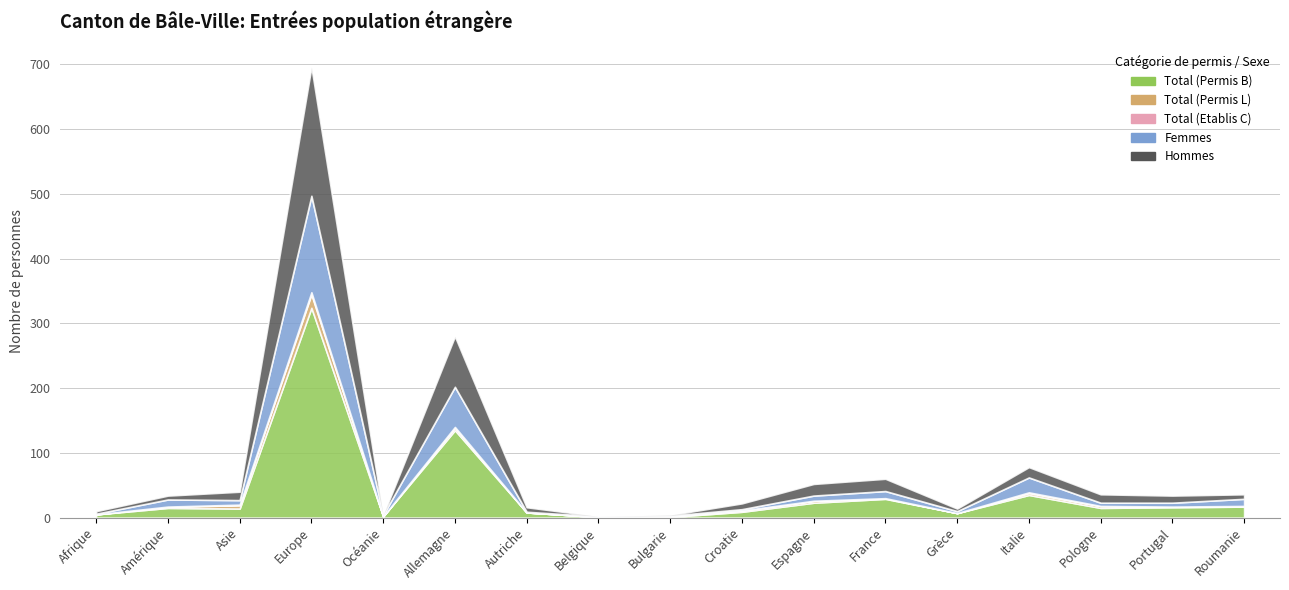

How many distinct data groups are displayed?

5